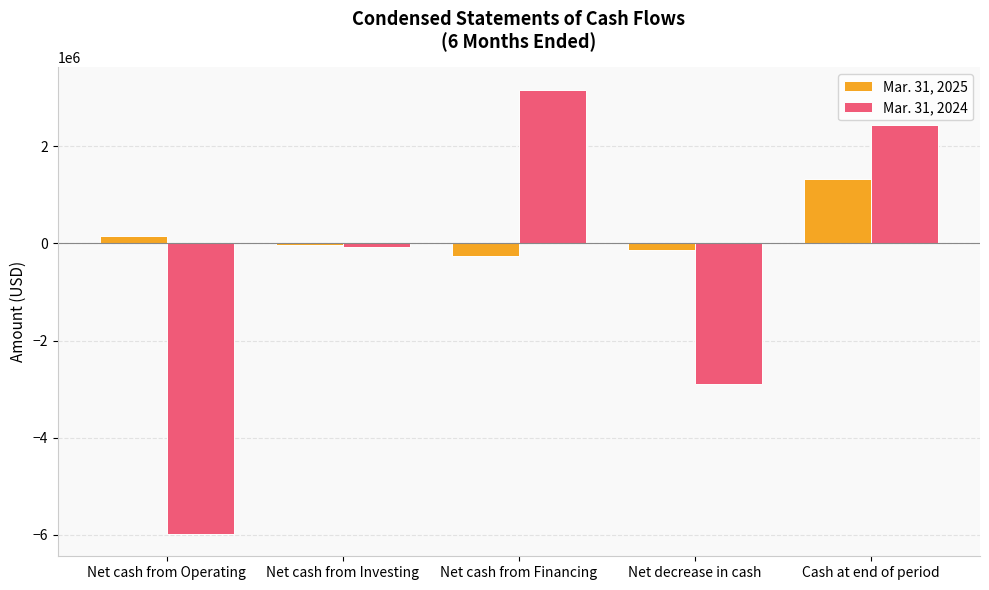

The Mar. 31, 2024 series shows -2887838 at Net decrease in cash. True or false?

True